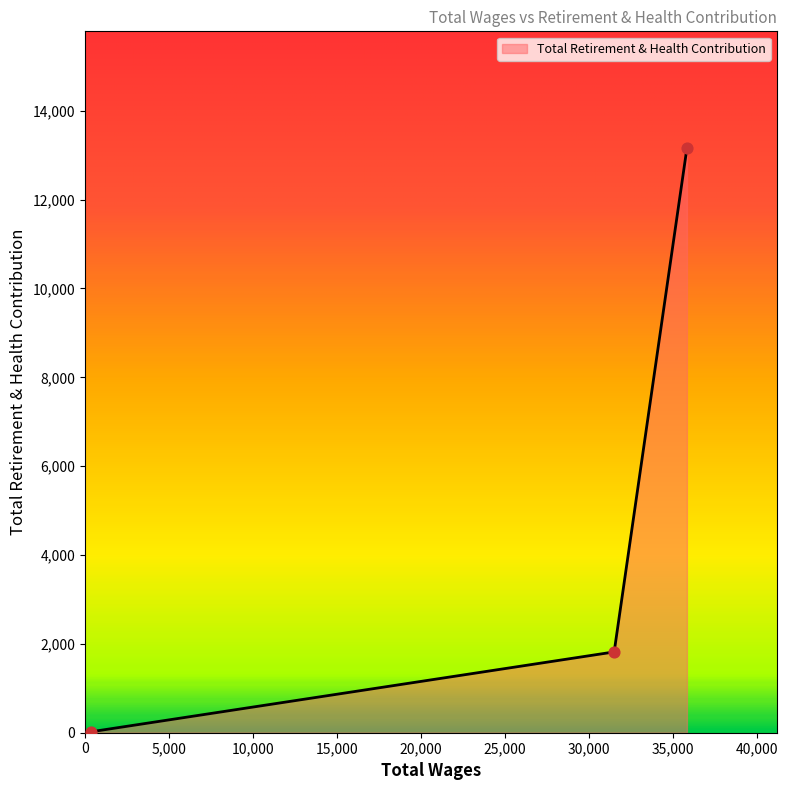

What is the sum of all values?

14997